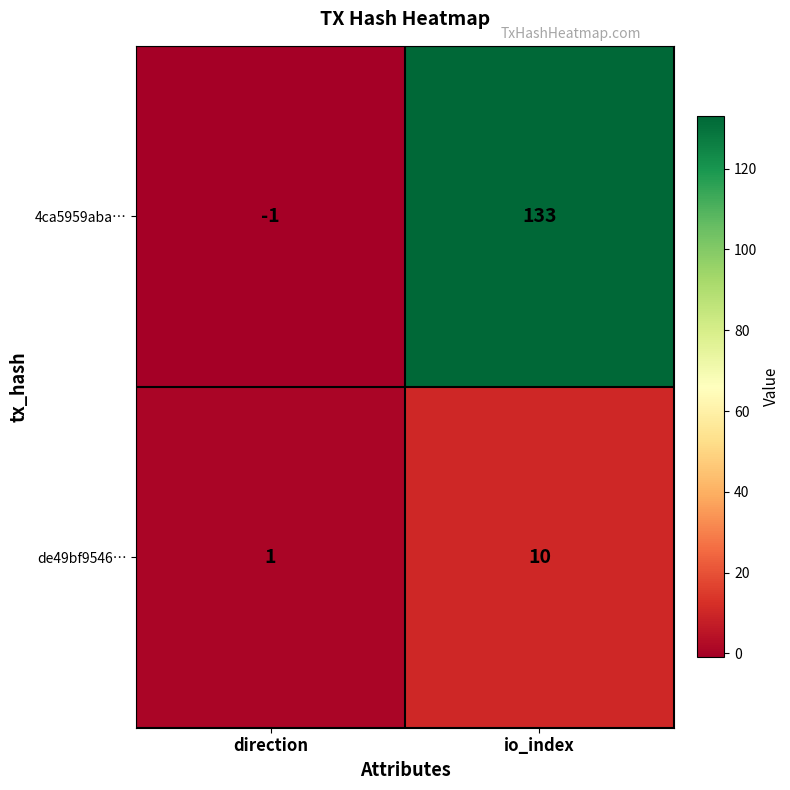

At how many categories does at least one series exceed 52?

1